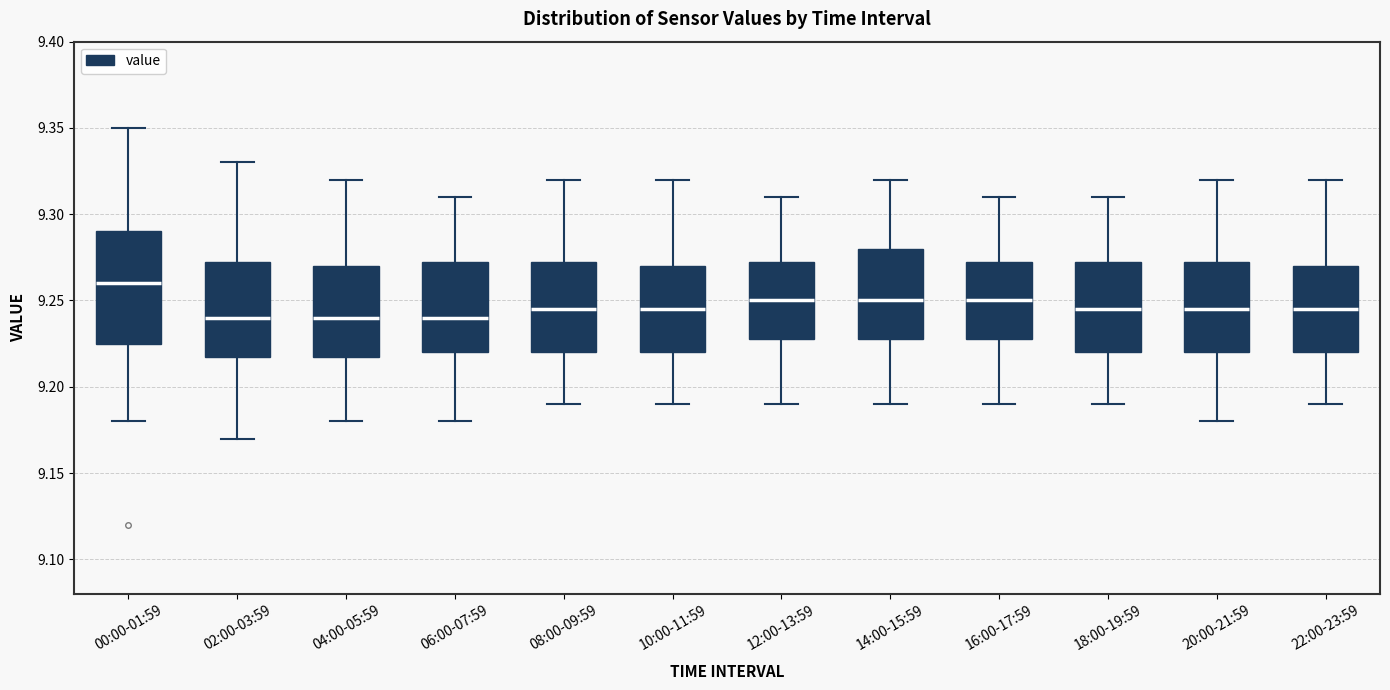

Reading left to right, transcribe this box plot: for each box, give where its median line is, the range the box spans, and where its two whiskers end, as read against the y-axis. The values are not printed on the chart, so give them approximately, as read against the axis.

00:00-01:59: median 9.260, box 9.225 to 9.290, whiskers 9.180 to 9.350
02:00-03:59: median 9.240, box 9.220 to 9.275, whiskers 9.170 to 9.330
04:00-05:59: median 9.240, box 9.220 to 9.270, whiskers 9.180 to 9.320
06:00-07:59: median 9.240, box 9.220 to 9.275, whiskers 9.180 to 9.310
08:00-09:59: median 9.245, box 9.220 to 9.275, whiskers 9.190 to 9.320
10:00-11:59: median 9.245, box 9.220 to 9.270, whiskers 9.190 to 9.320
12:00-13:59: median 9.250, box 9.230 to 9.275, whiskers 9.190 to 9.310
14:00-15:59: median 9.250, box 9.230 to 9.280, whiskers 9.190 to 9.320
16:00-17:59: median 9.250, box 9.230 to 9.275, whiskers 9.190 to 9.310
18:00-19:59: median 9.245, box 9.220 to 9.275, whiskers 9.190 to 9.310
20:00-21:59: median 9.245, box 9.220 to 9.275, whiskers 9.180 to 9.320
22:00-23:59: median 9.245, box 9.220 to 9.270, whiskers 9.190 to 9.320